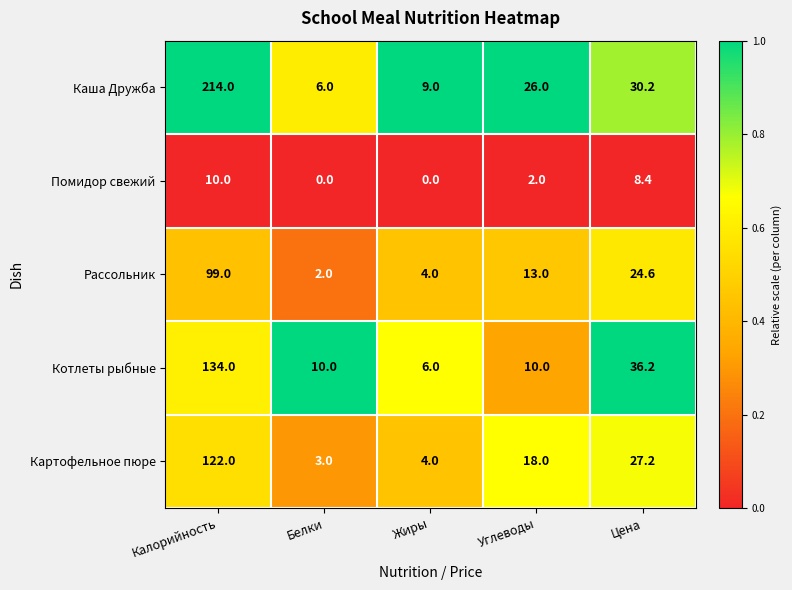

What is the approximate value of Картофельное пюре at Калорийность?

122.0